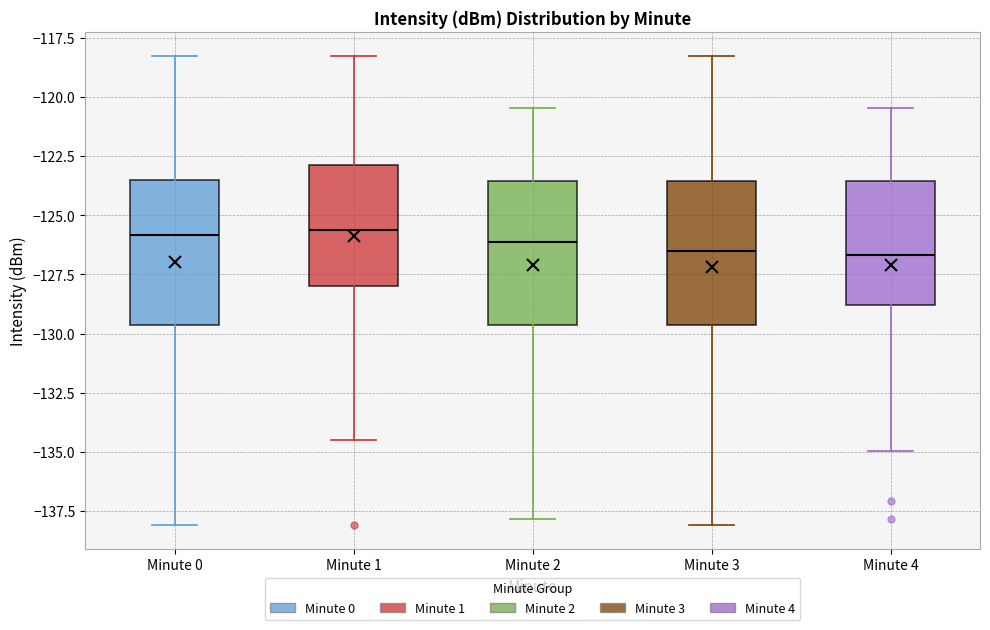

Where is the upper edge of the box for Minute 0 on the y-axis? The values are not printed on the chart, so give them approximately, as read against the axis.

-123.5